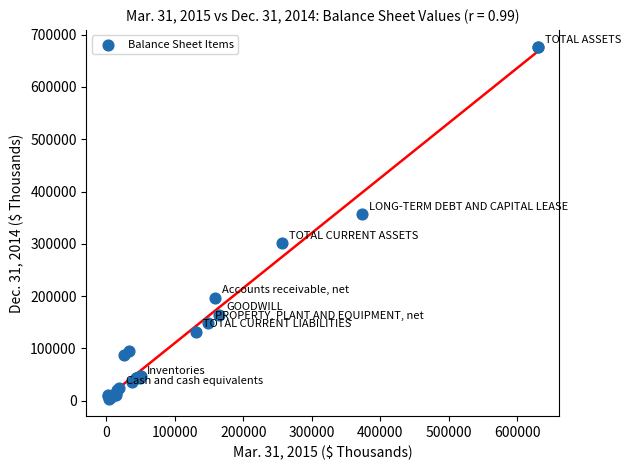

What Y value in the scatter plot is closest to 339764?

356000